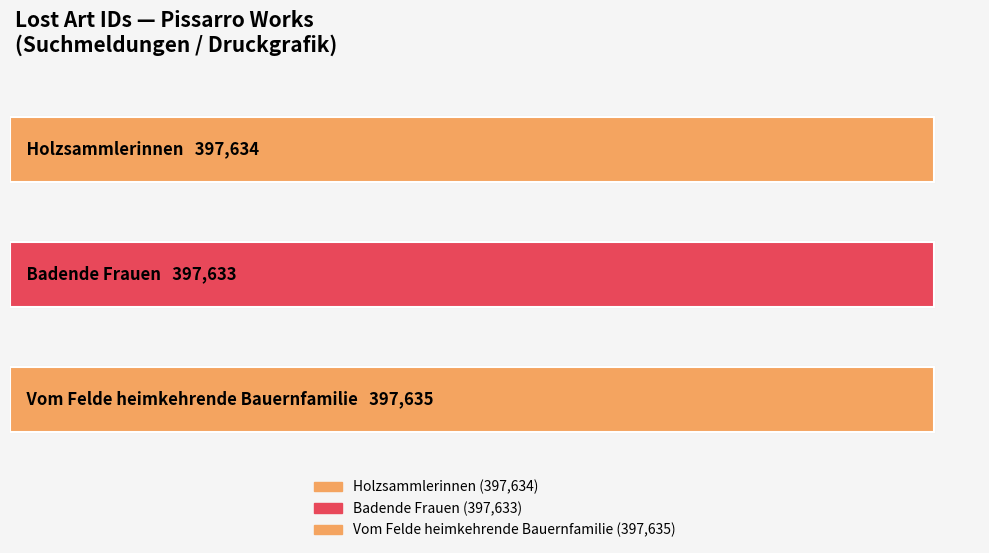

How many bars are there in total?

3